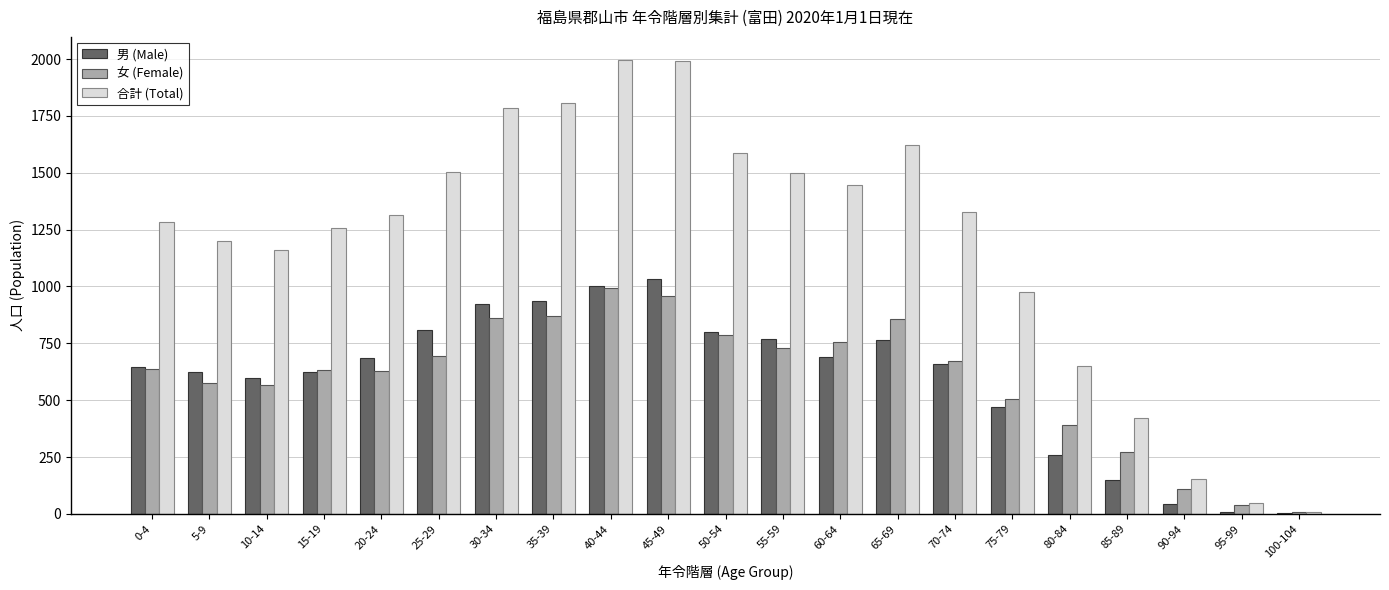

How many data points does each series have?

21